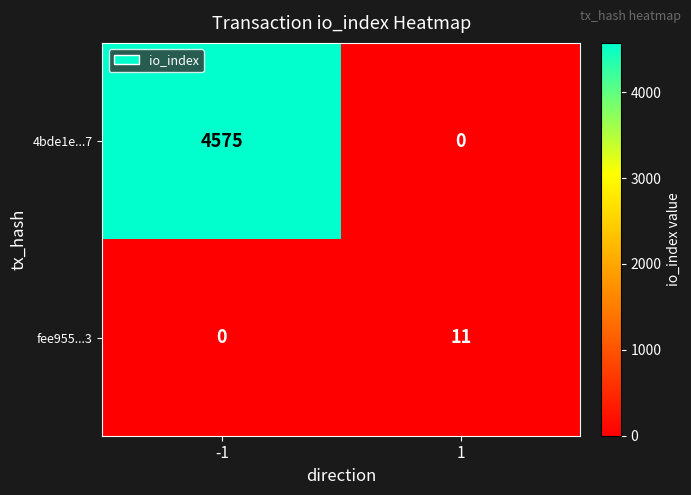

Rank the series by their average value, from highest to lowest.

4bde1e...7, fee955...3